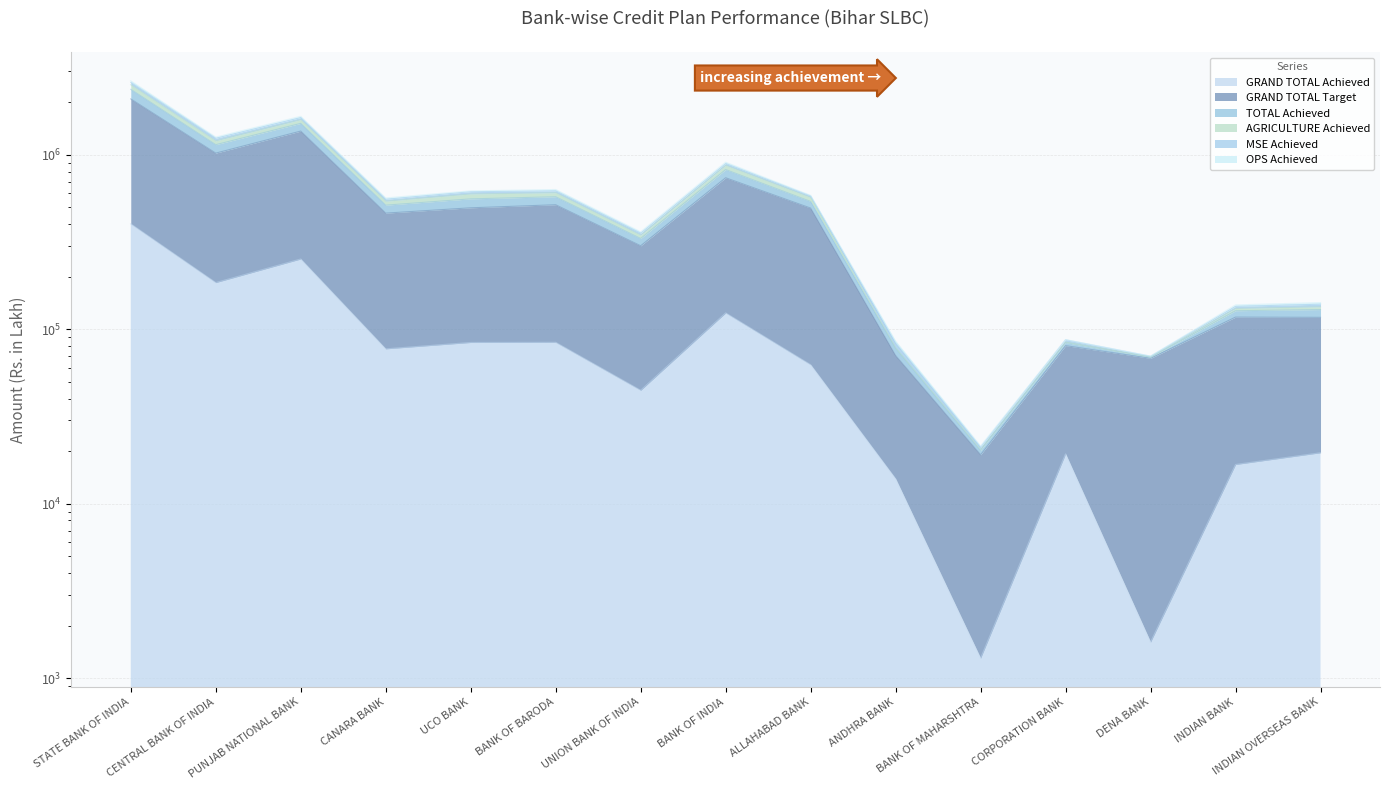

Which category has the lowest value in the GRAND TOTAL Target series?

BANK OF MAHARSHTRA